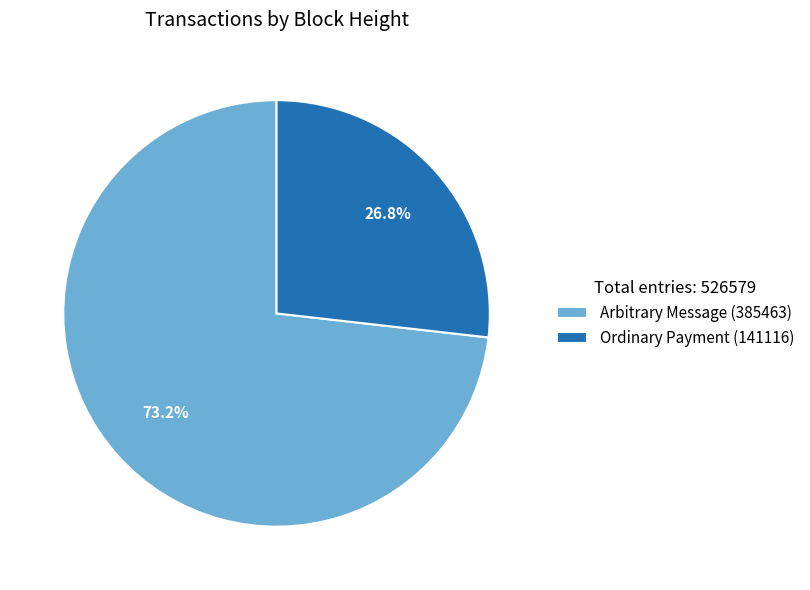

Does Ordinary Payment (141116) represent more than half of the total?

No